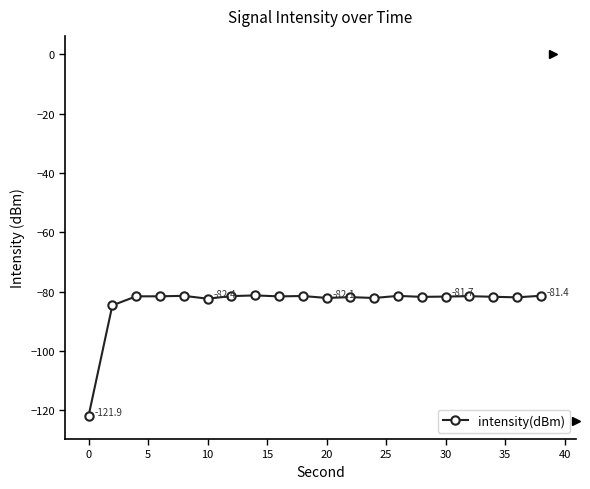

What is the minimum value shown in the chart?

-121.9